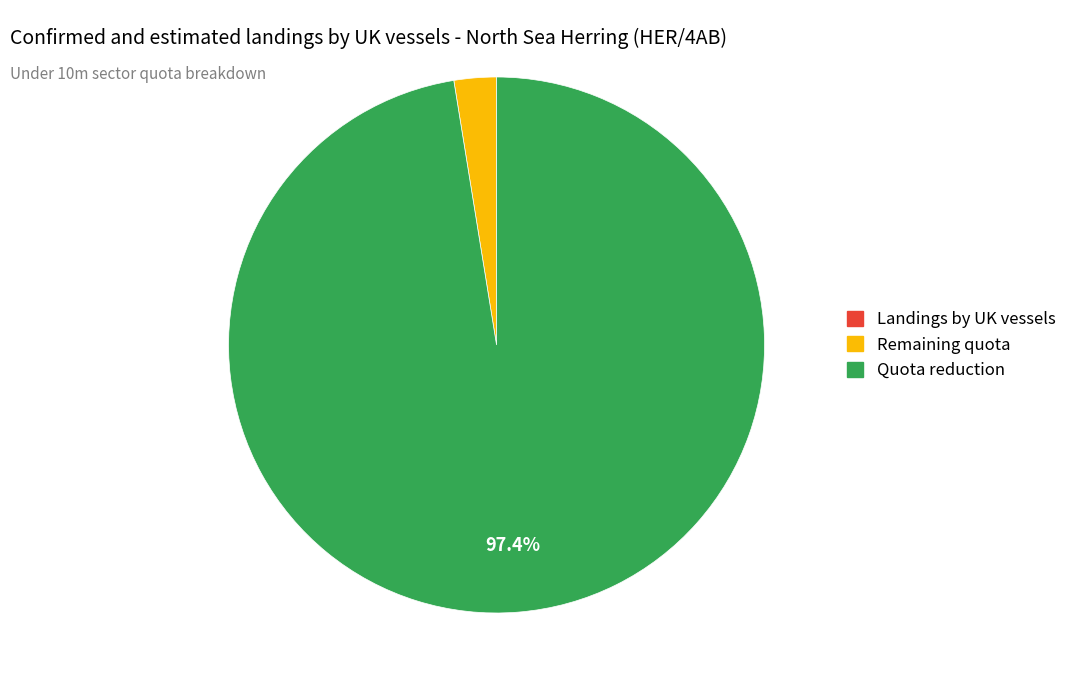

Does any single category account for the majority?

Yes